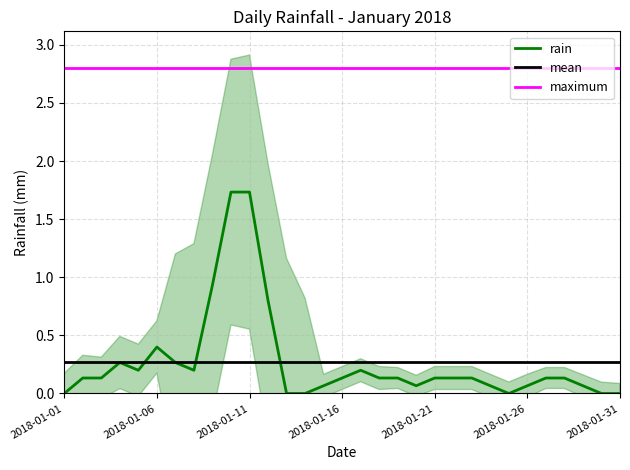

At which category does the chart reach its minimum across all series?

2018-01-01